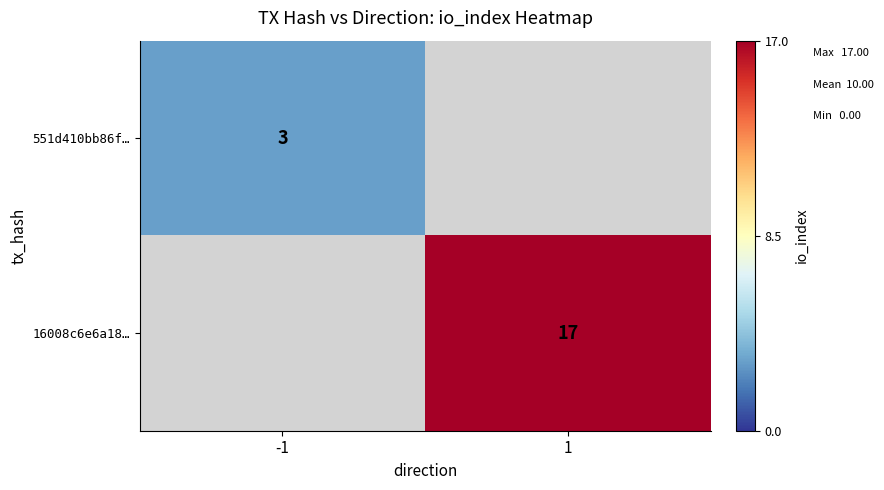

Between -1 and 1, which is larger?

1